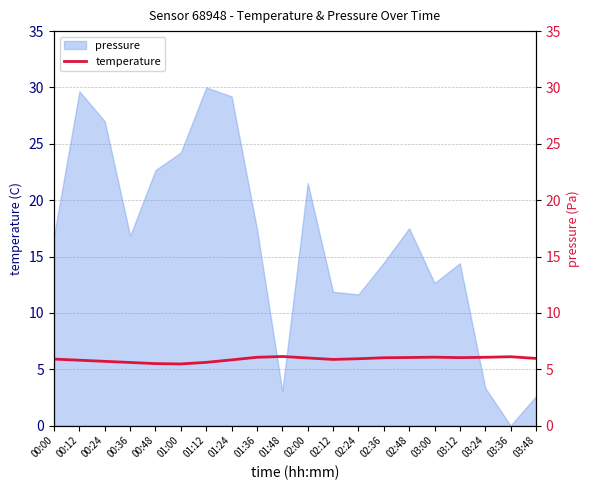

Approximately how many times larger is the value at 02:24 compared to 00:24?

1.0